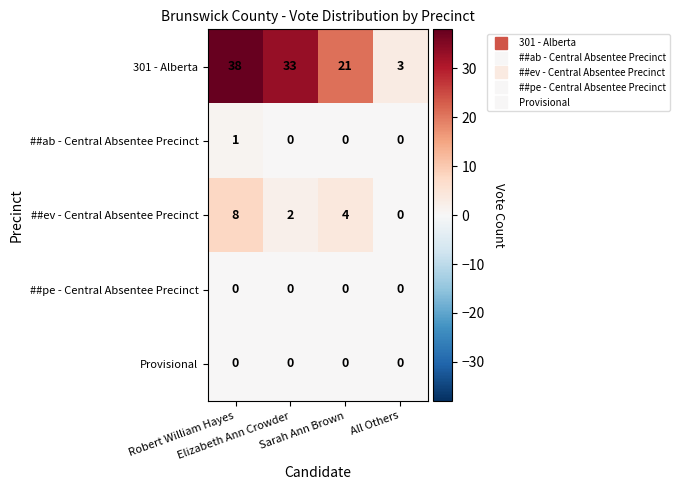

At how many categories does at least one series exceed 17?

3